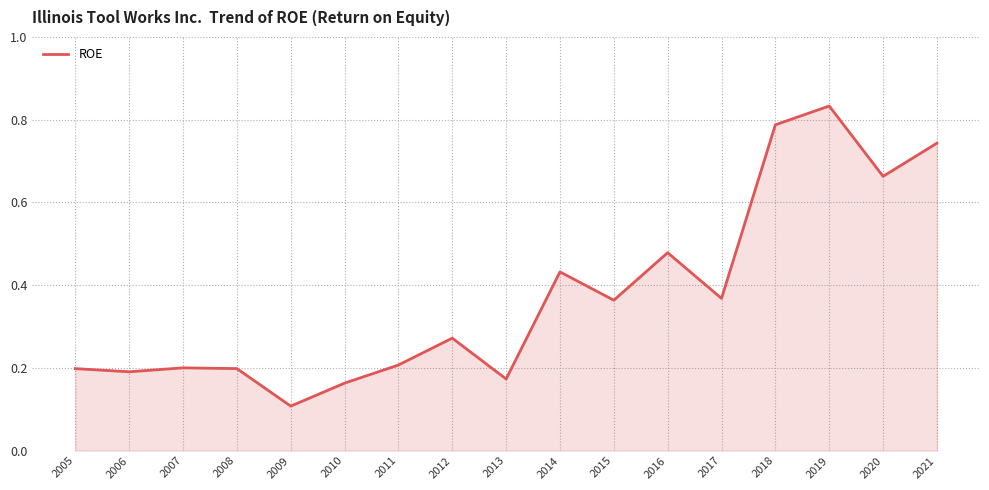

The value at 2010 is 0.2. True or false?

True